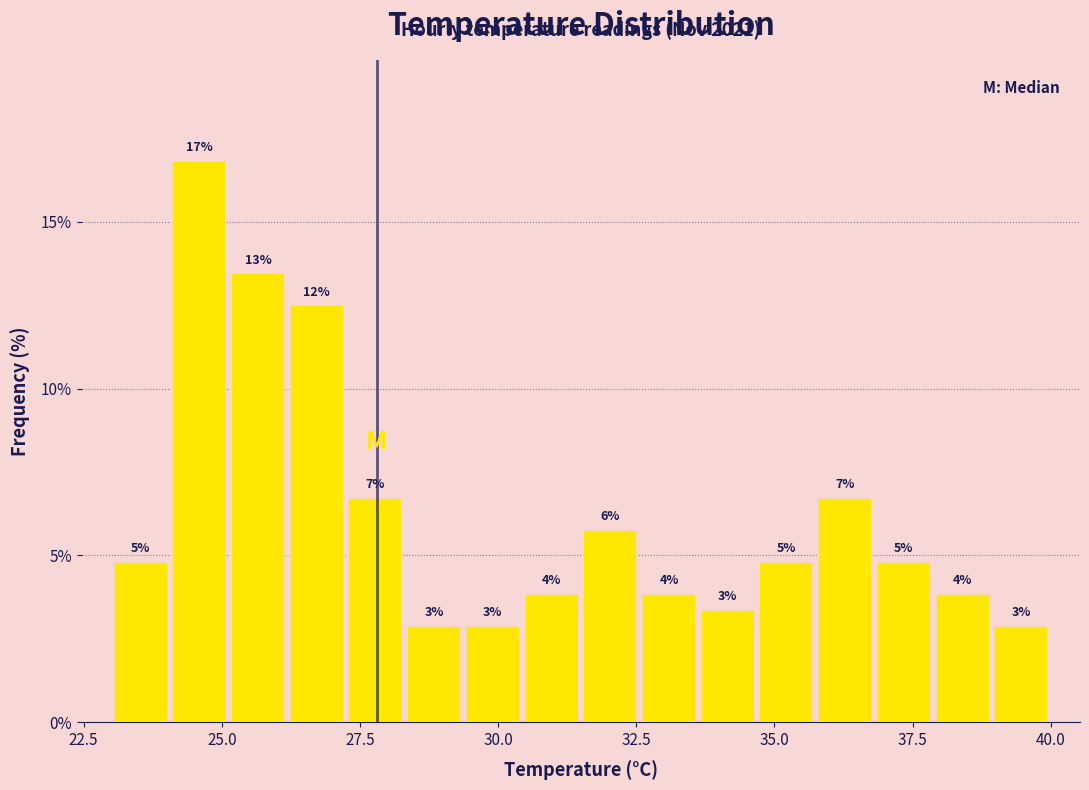

Around what value on the x-axis is the tallest bar? Give the approximate position of its centre, as read against the axis.

24.5